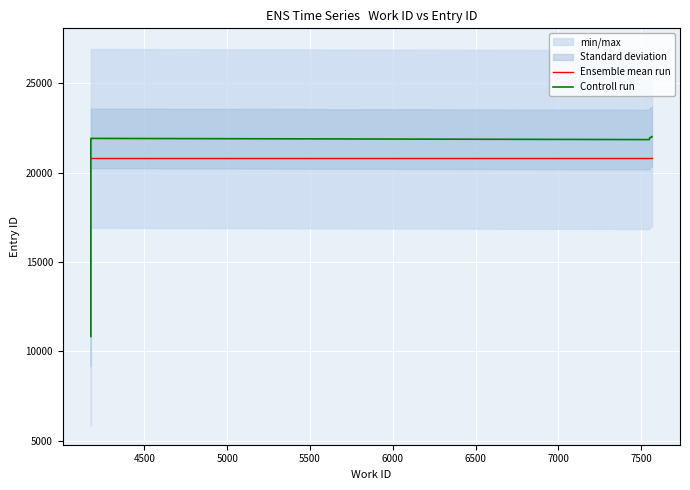

What is the difference between the maximum and minimum values in the Controll run series?

11183.0